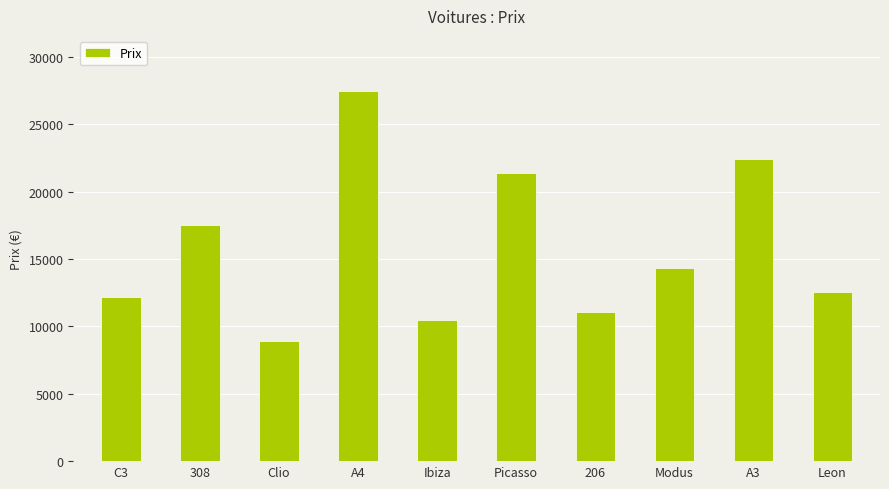

Count the number of categories in the chart.

10